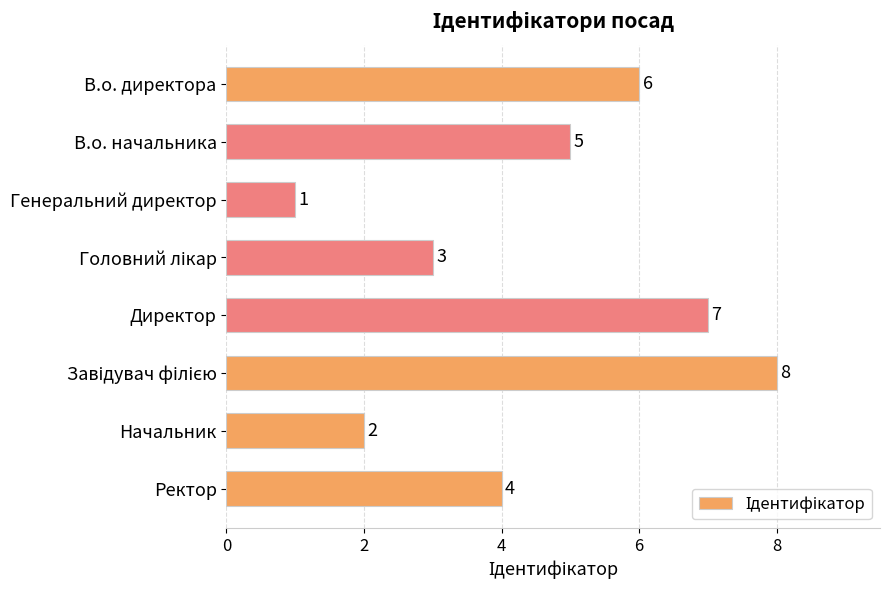

What is the label of the 8th bar from the top?

Ректор